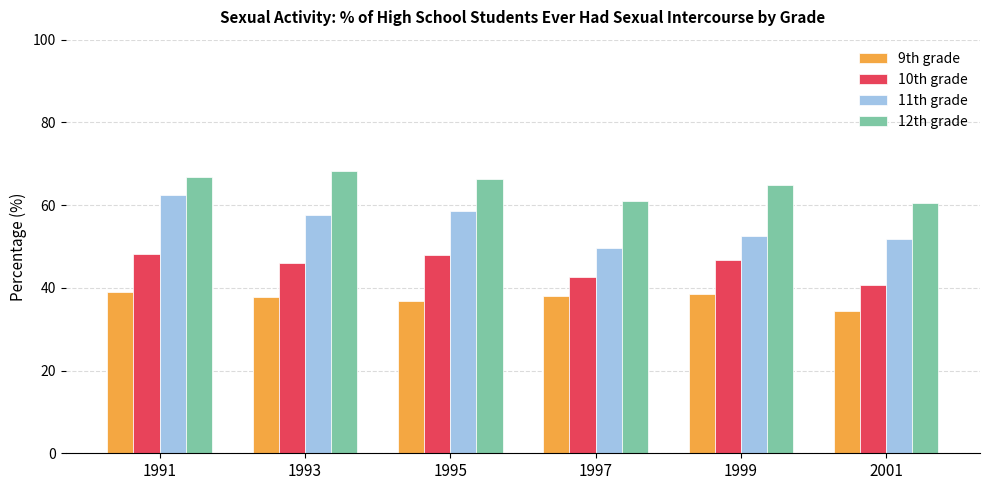

How many bars are there in total?

24